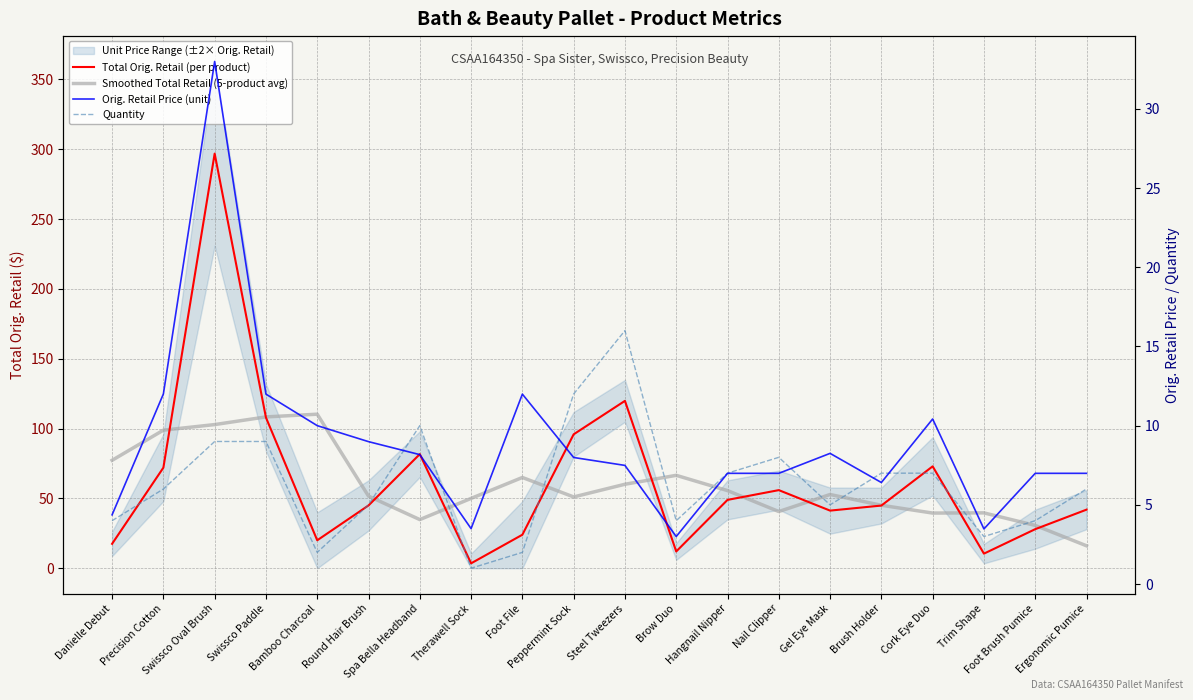

What is the label of the 10th point from the left?

Peppermint Sock